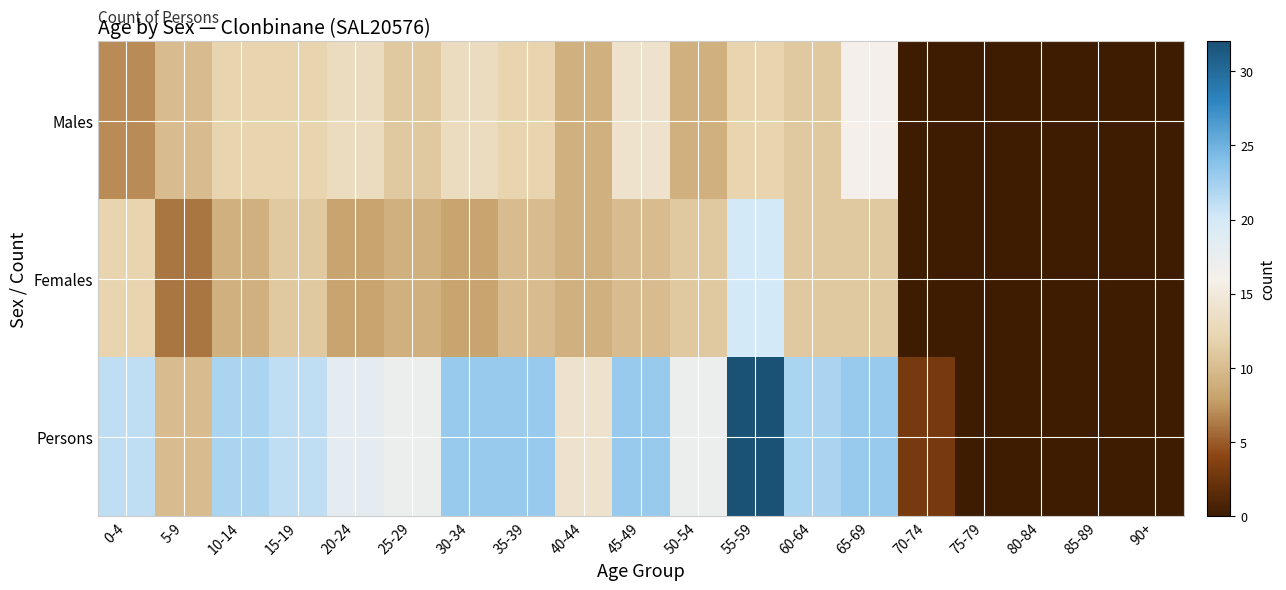

At how many categories does at least one series exceed 23?

1